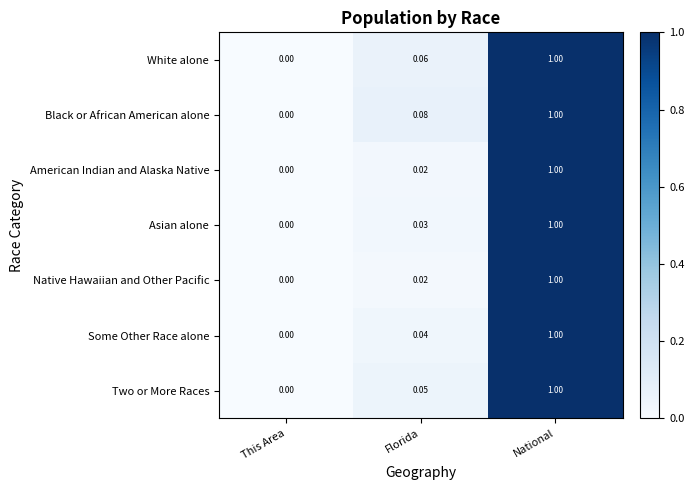

Which label corresponds to the smallest value in the chart?

This Area